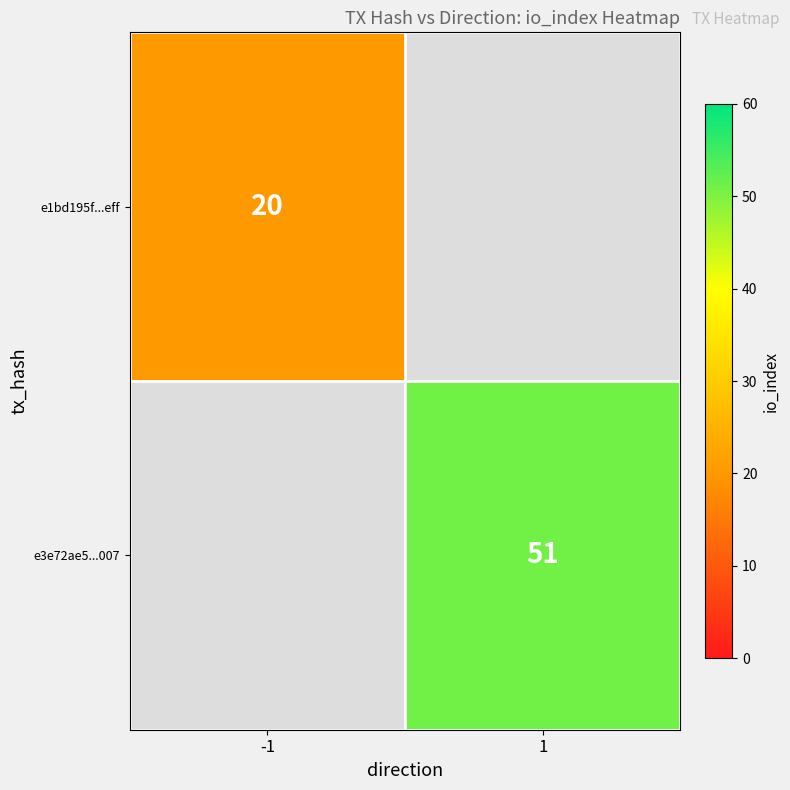

The value of e1bd195f...eff at -1 is 20. True or false?

True